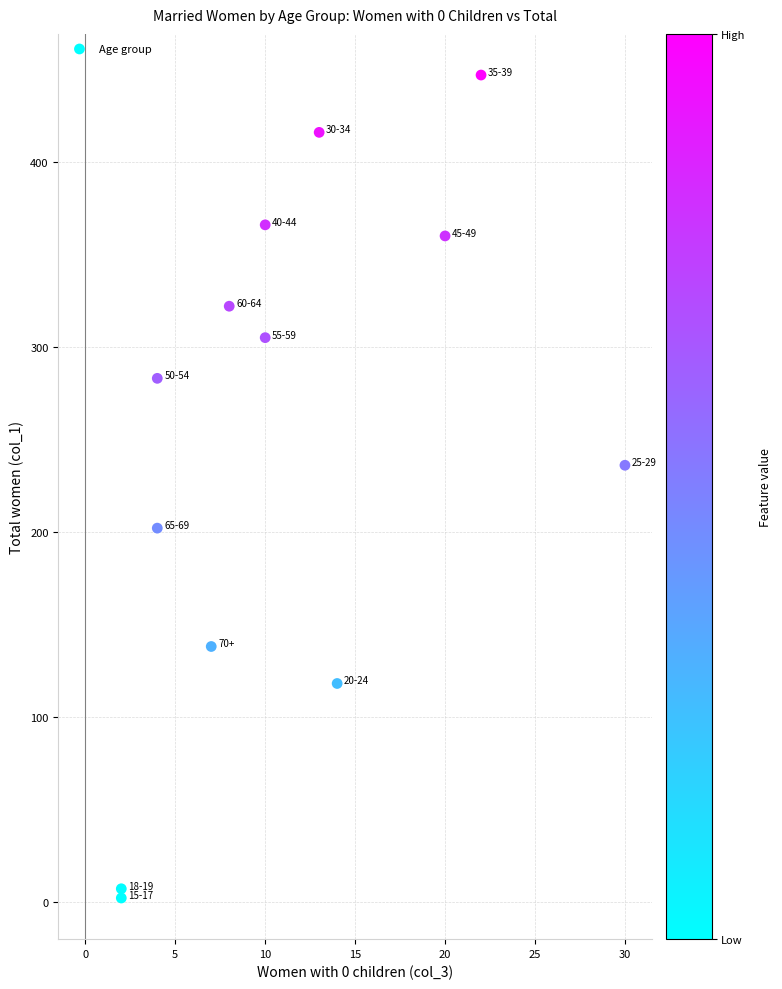

What Y value in the scatter plot is closest to 224?

236